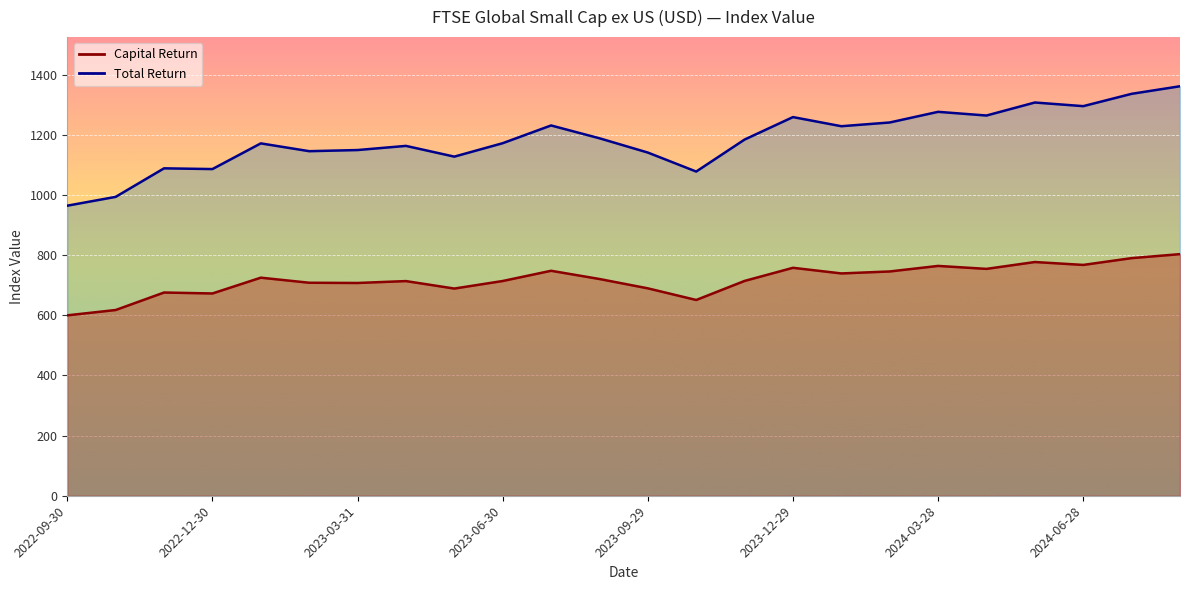

Which label corresponds to the largest value in the chart?

2024-08-30